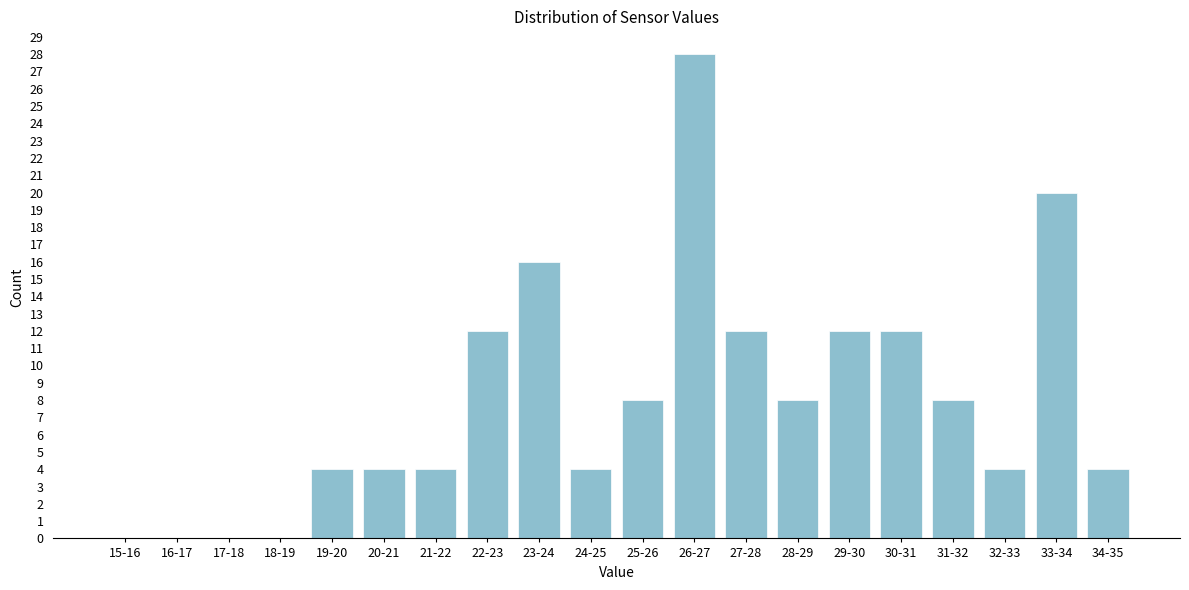

Reading left to right, list all the values displayed in this chart.

15-16=0	16-17=0	17-18=0	18-19=0	19-20=4	20-21=4	21-22=4	22-23=12	23-24=16	24-25=4	25-26=8	26-27=28	27-28=12	28-29=8	29-30=12	30-31=12	31-32=8	32-33=4	33-34=20	34-35=4